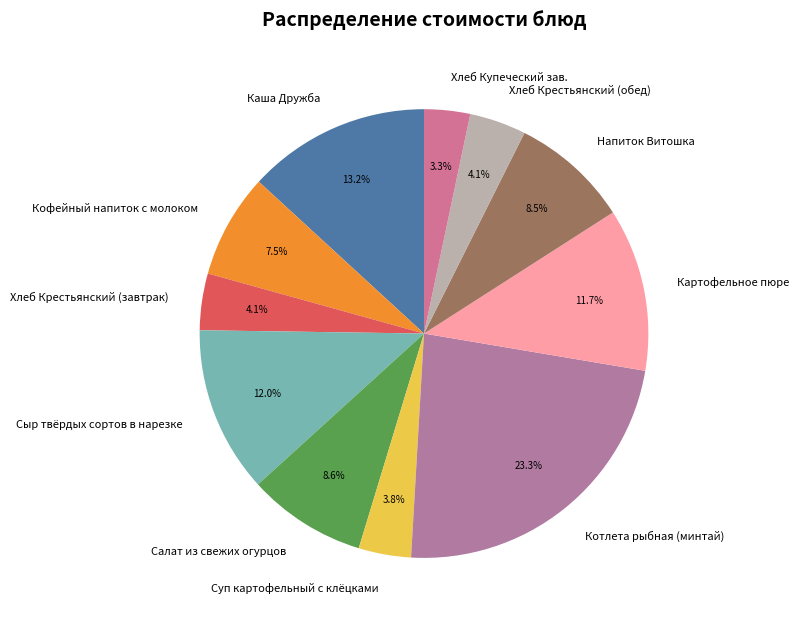

True or false: Хлеб Крестьянский (обед) accounts for 4% of the total.

True